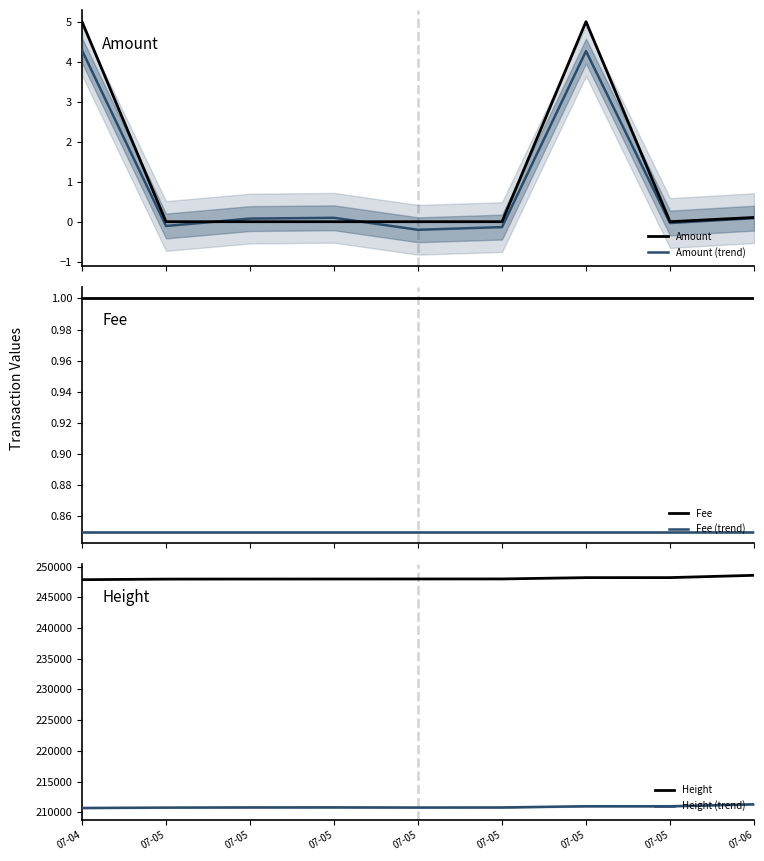

What is the value of the Amount (trend) point at the 9th from the left?

0.1